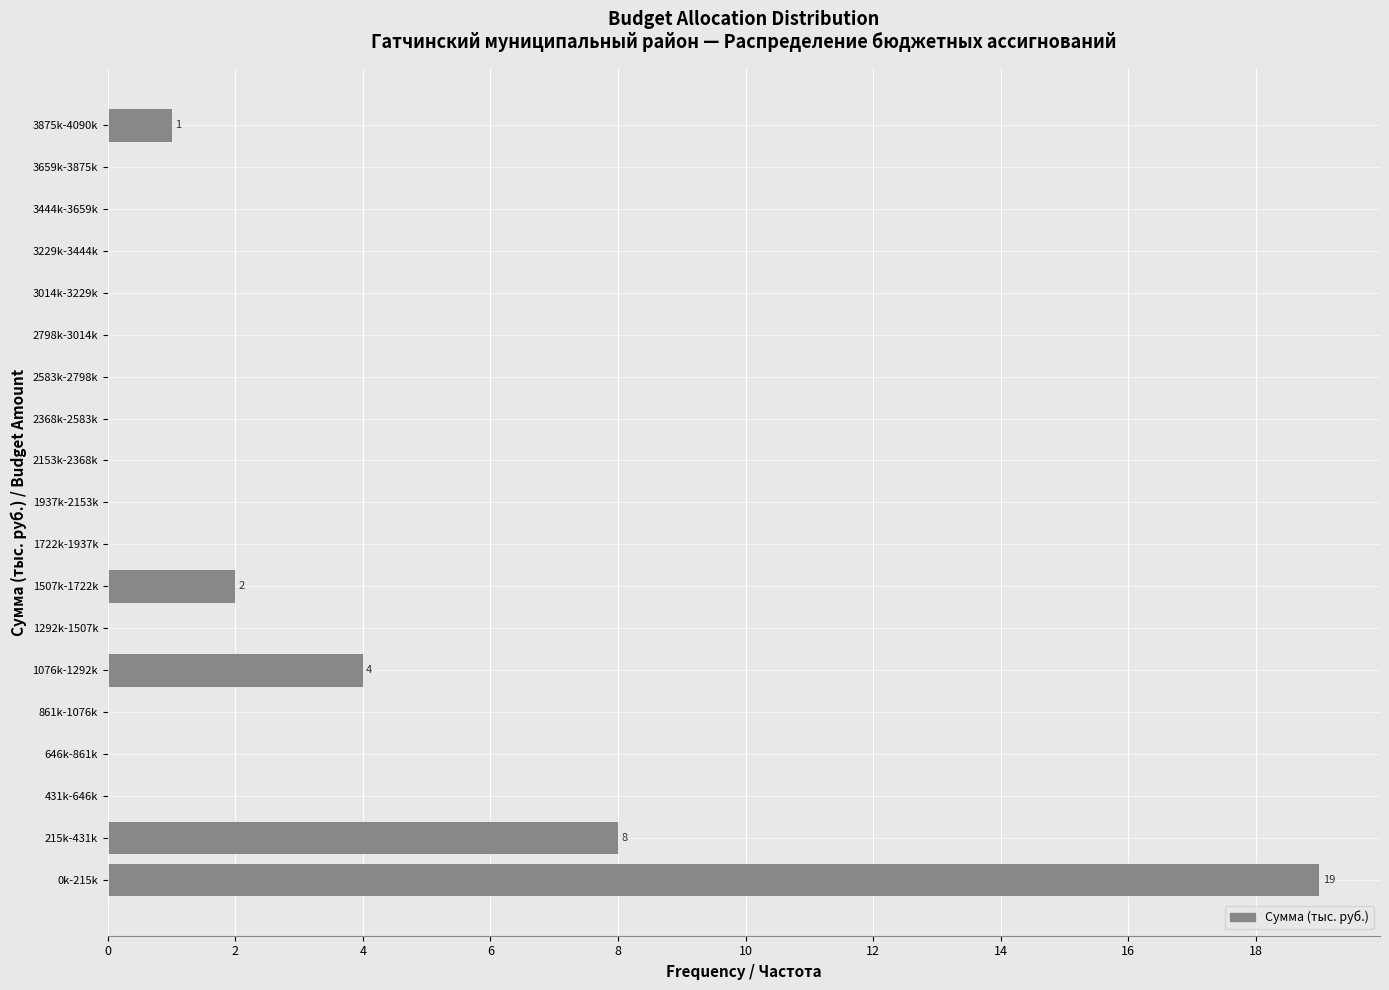

Reading top to bottom, transcribe all the data shown in this chart.

3875k-4090k=1	3659k-3875k=0	3444k-3659k=0	3229k-3444k=0	3014k-3229k=0	2798k-3014k=0	2583k-2798k=0	2368k-2583k=0	2153k-2368k=0	1937k-2153k=0	1722k-1937k=0	1507k-1722k=2	1292k-1507k=0	1076k-1292k=4	861k-1076k=0	646k-861k=0	431k-646k=0	215k-431k=8	0k-215k=19